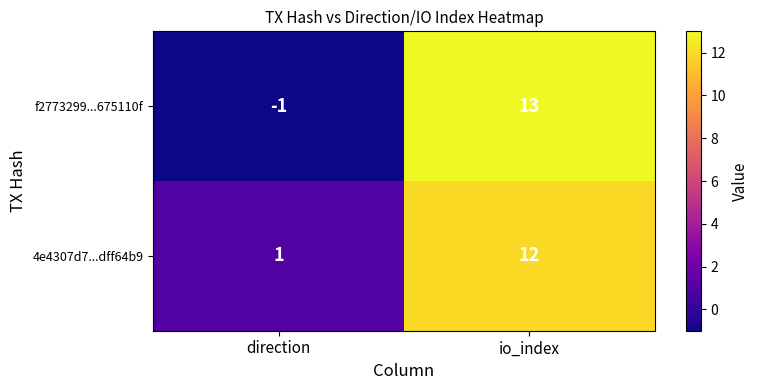

At which category does the chart reach its peak across all series?

io_index